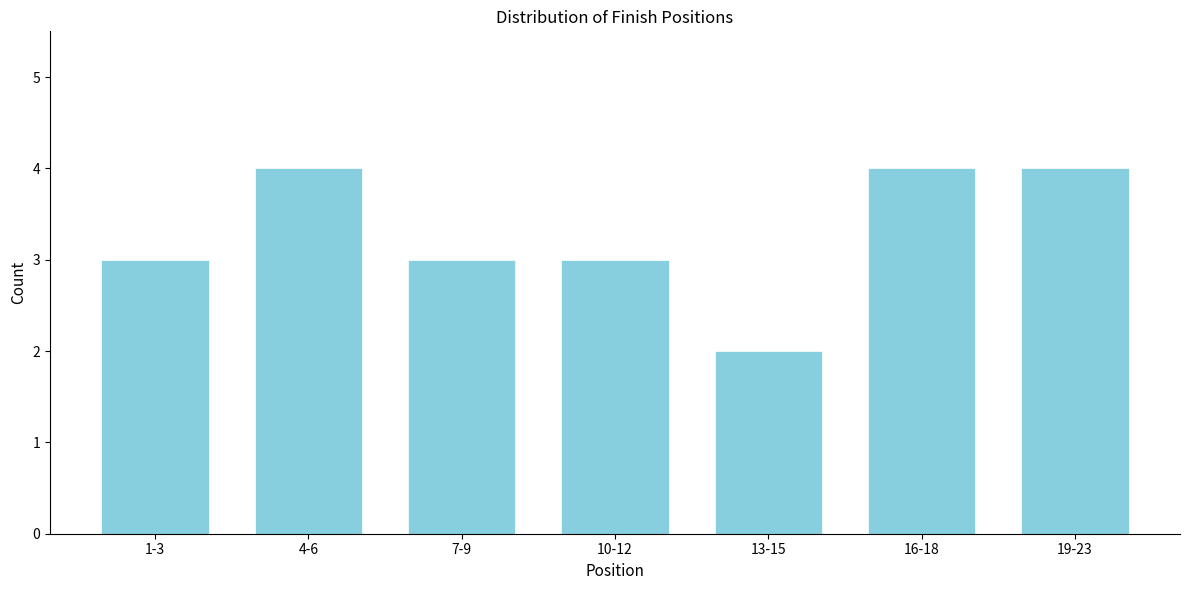

Reading left to right, transcribe all the data shown in this chart.

1-3=3	4-6=4	7-9=3	10-12=3	13-15=2	16-18=4	19-23=4